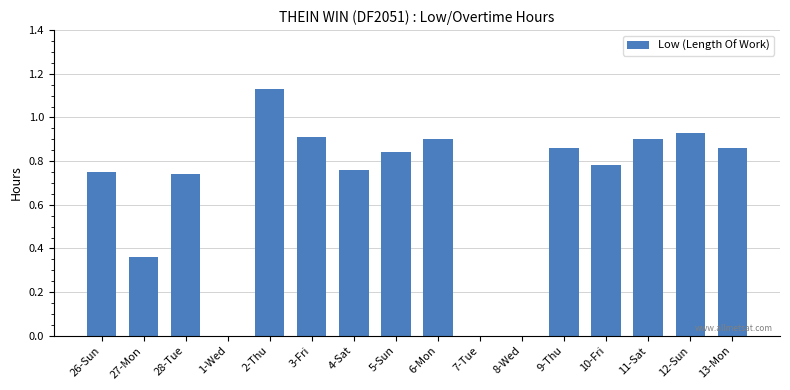

How many series are shown in this chart?

1